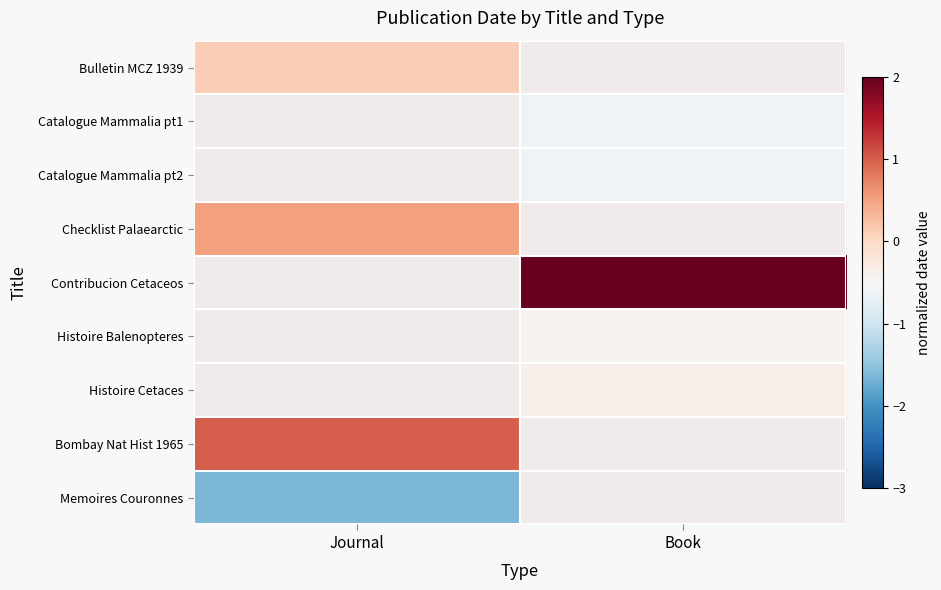

How many data points in Catalogue Mammalia pt1 are less than 0?

1